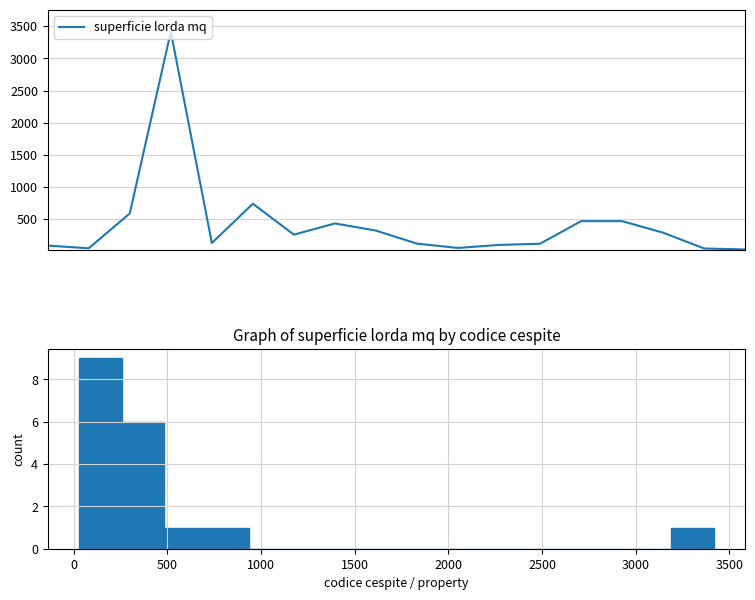

How many interior local valleys (lower than both neighbors) does the data have?

4